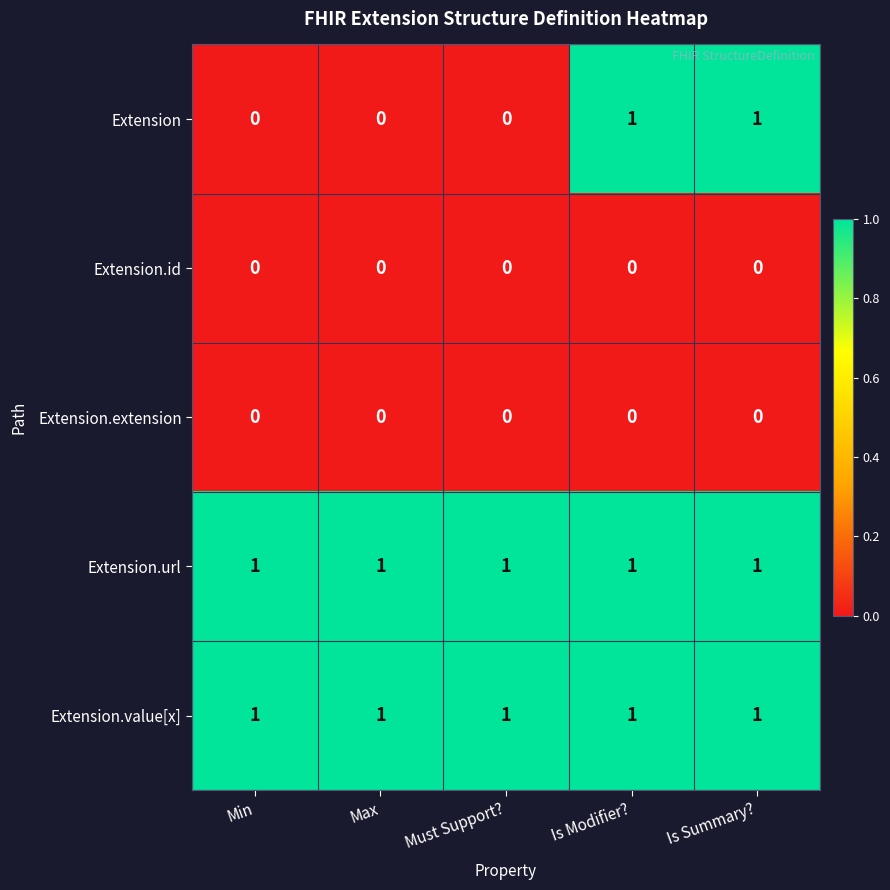

True or false: Extension.extension has a value of 0 at Max.

True